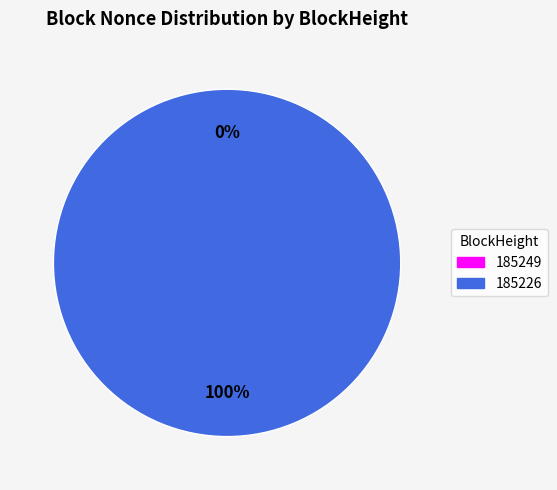

How many slices are in this pie chart?

2